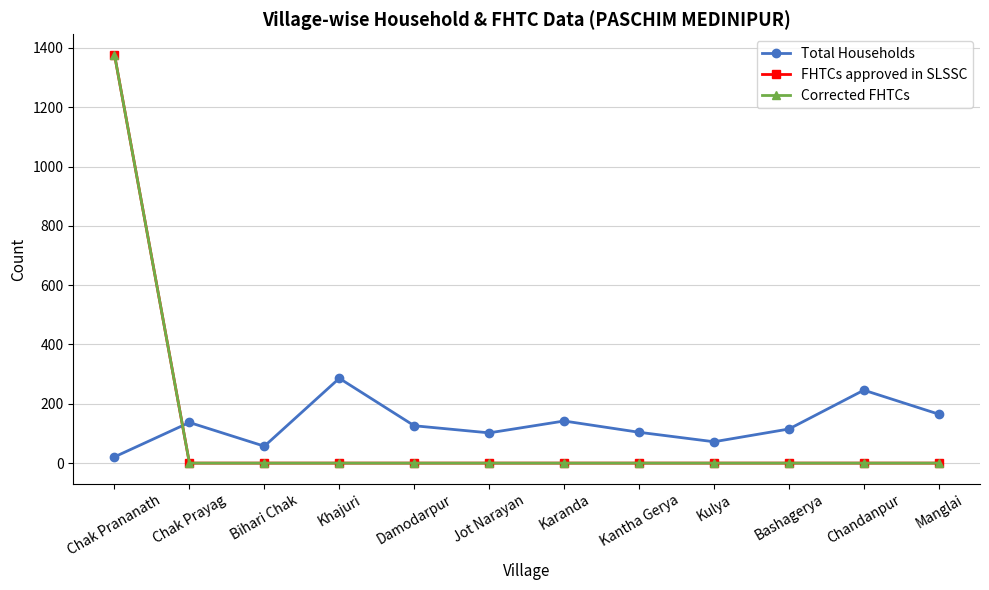

Reading left to right, extract all data points from this chart.

Total Households: 21	137	57	286	126	102	142	104	72	115	246	165
FHTCs approved in SLSSC: 1377	0	0	0	0	0	0	0	0	0	0	0
Corrected FHTCs: 1377	0	0	0	0	0	0	0	0	0	0	0